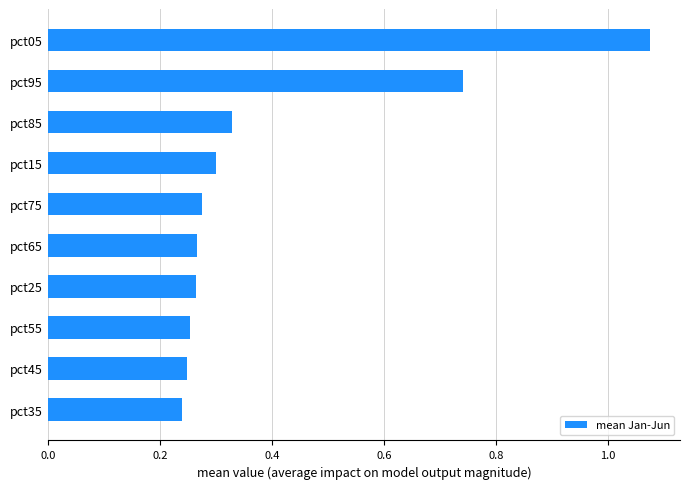

Is it true that the value at pct45 is 0.4?

False